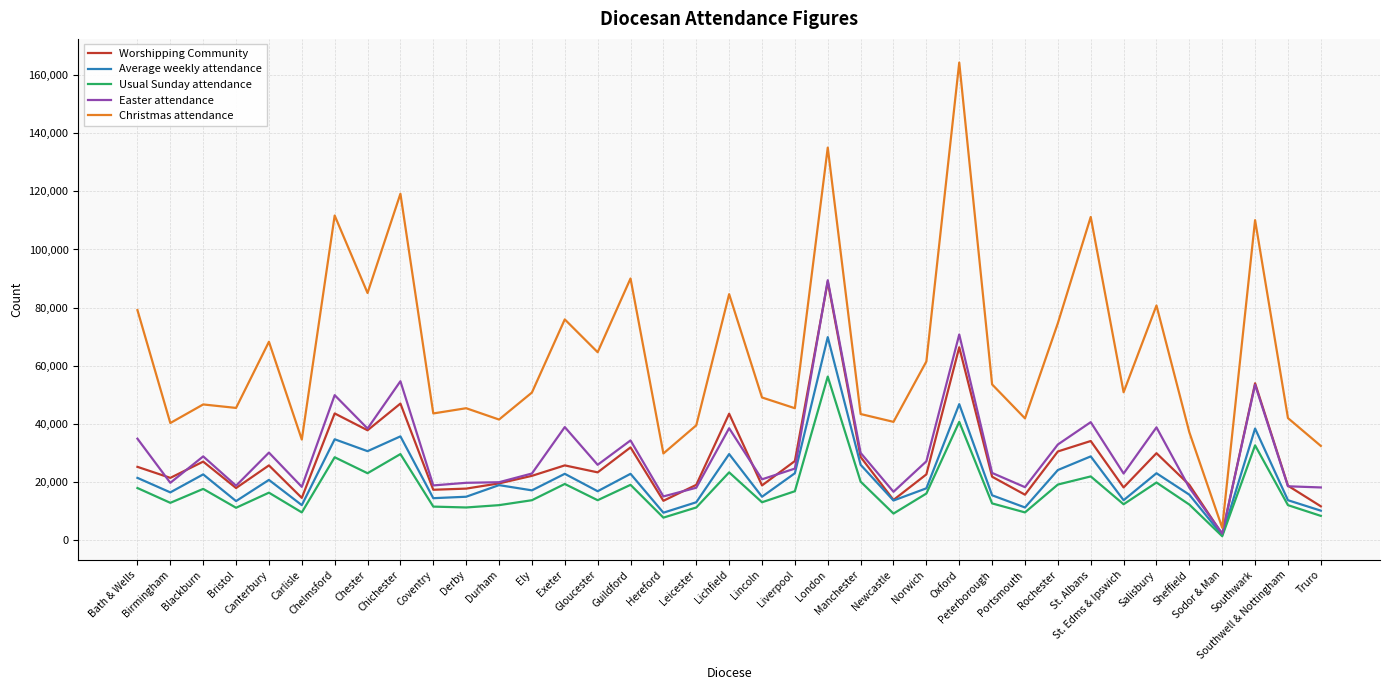

True or false: Average weekly attendance has a value of 22500 at Blackburn.

True